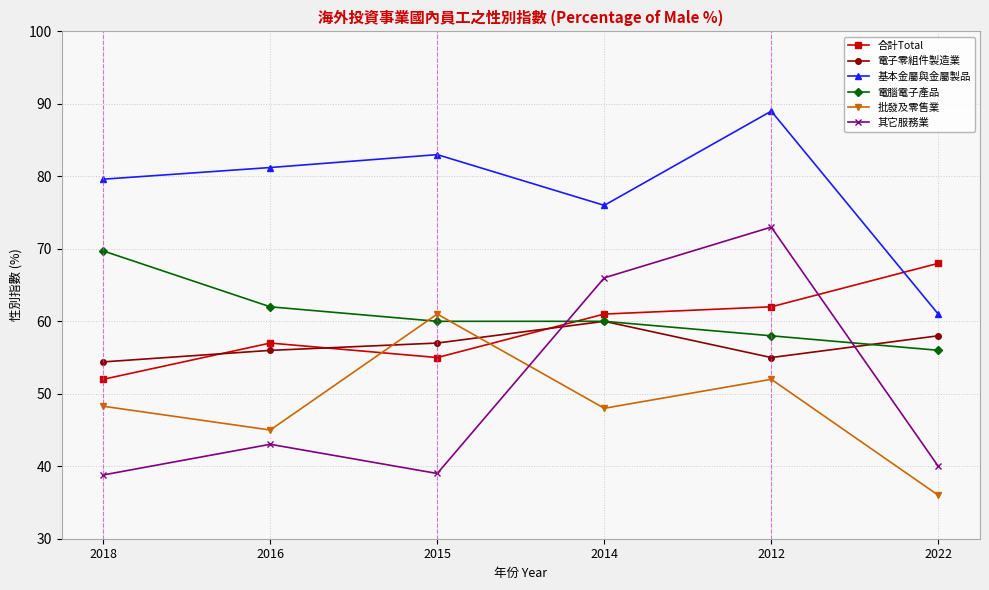

Rank the series by their maximum value, from highest to lowest.

基本金屬與金屬製品, 其它服務業, 電腦電子產品, 合計Total, 批發及零售業, 電子零組件製造業